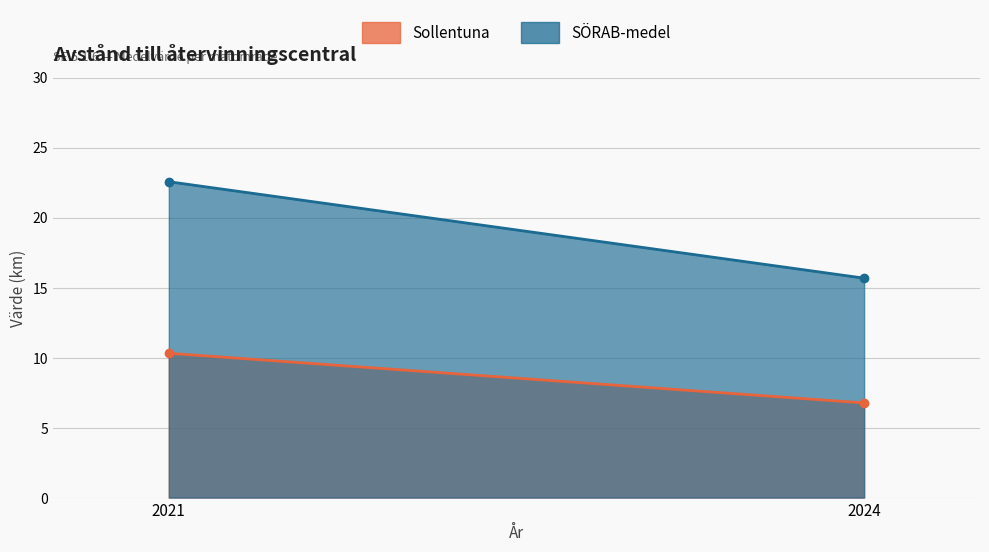

What is the value of the SÖRAB-medel point at the 1st from the left?

22.6